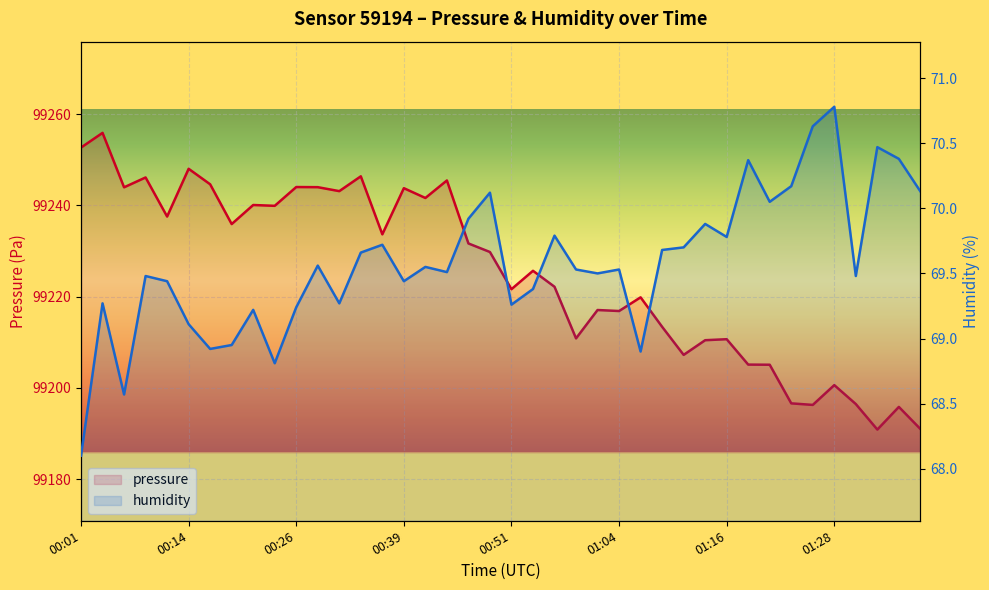

The pressure series shows 99246.1 at 00:39. True or false?

True